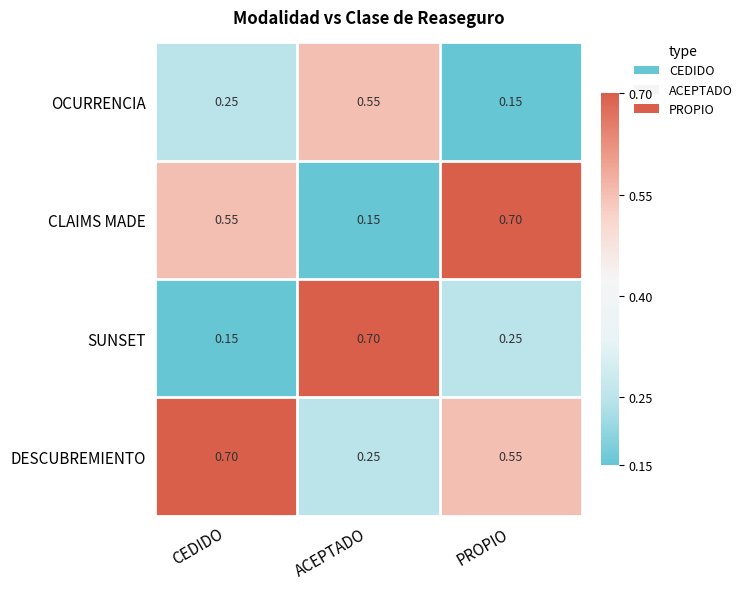

Rank the series at ACEPTADO from lowest to highest value.

CLAIMS MADE, DESCUBREMIENTO, OCURRENCIA, SUNSET